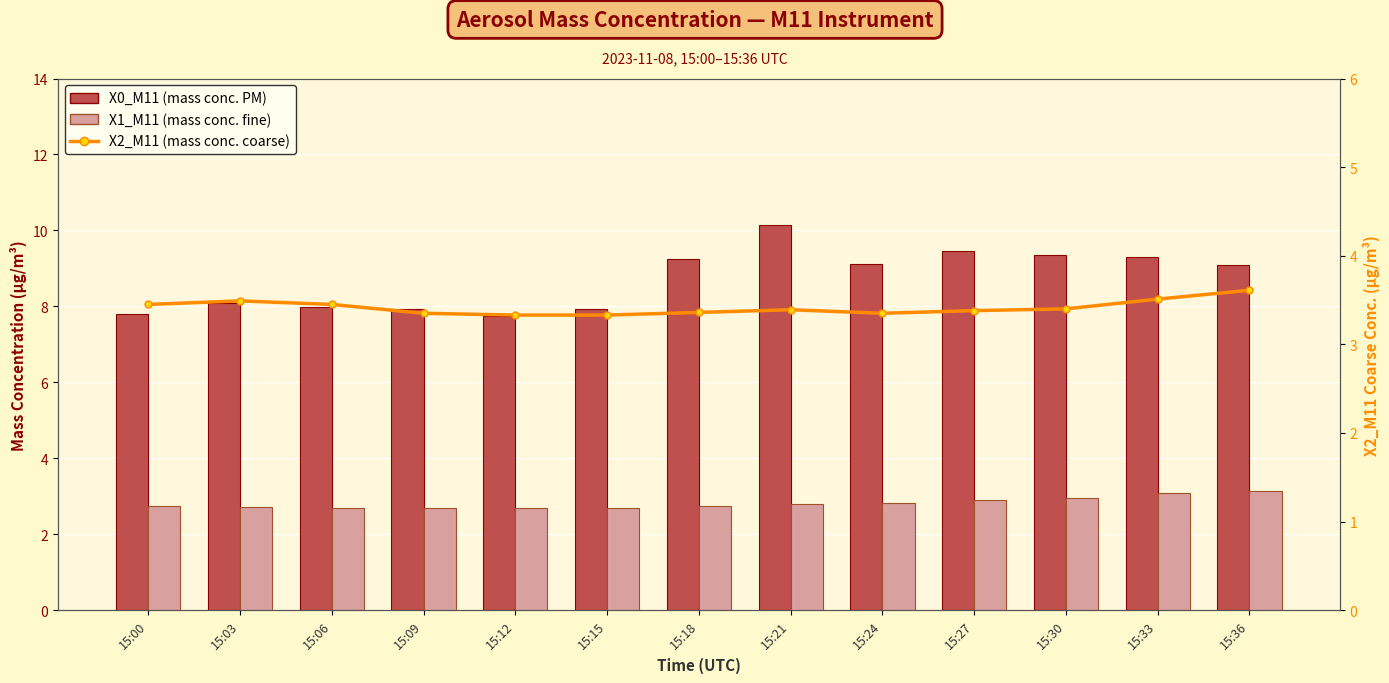

At 15:21, list the series in order from smallest to largest.

X1_M11 (mass conc. fine), X2_M11 (mass conc. coarse), X0_M11 (mass conc. PM)